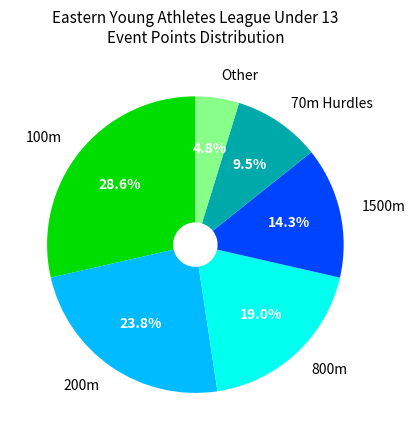

Rank the categories by value from highest to lowest.

100m, 200m, 800m, 1500m, 70m Hurdles, Other